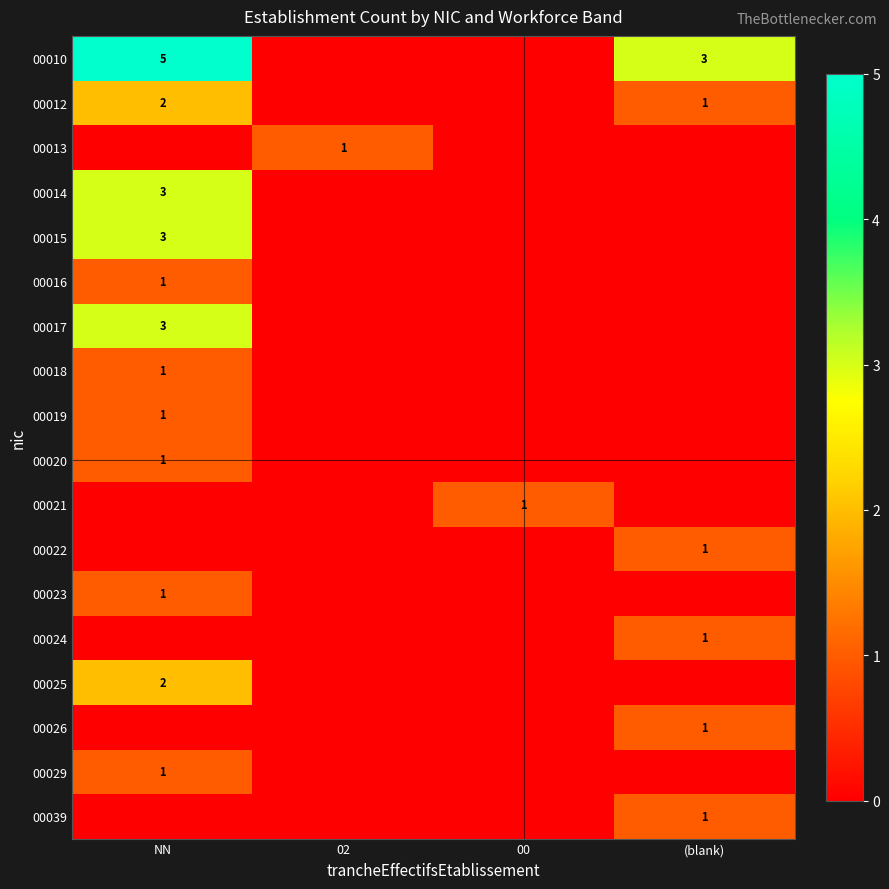

Is it true that 00018 equals 0 at NN?

False